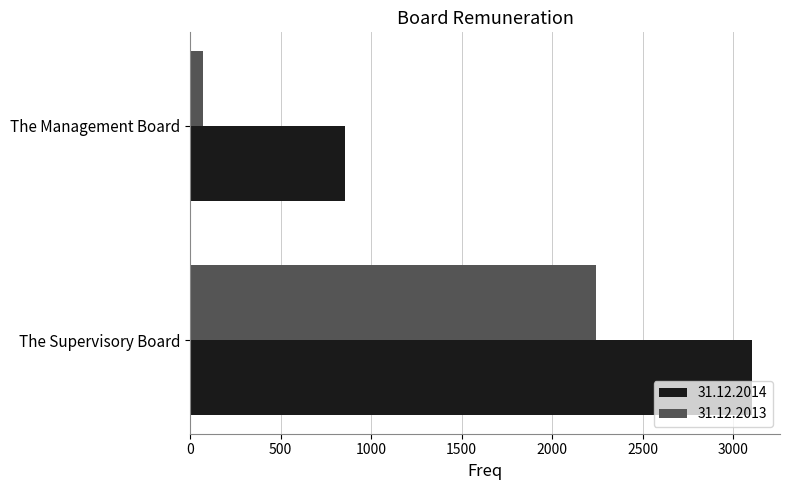

What are all the series names shown in the legend?

31.12.2014, 31.12.2013